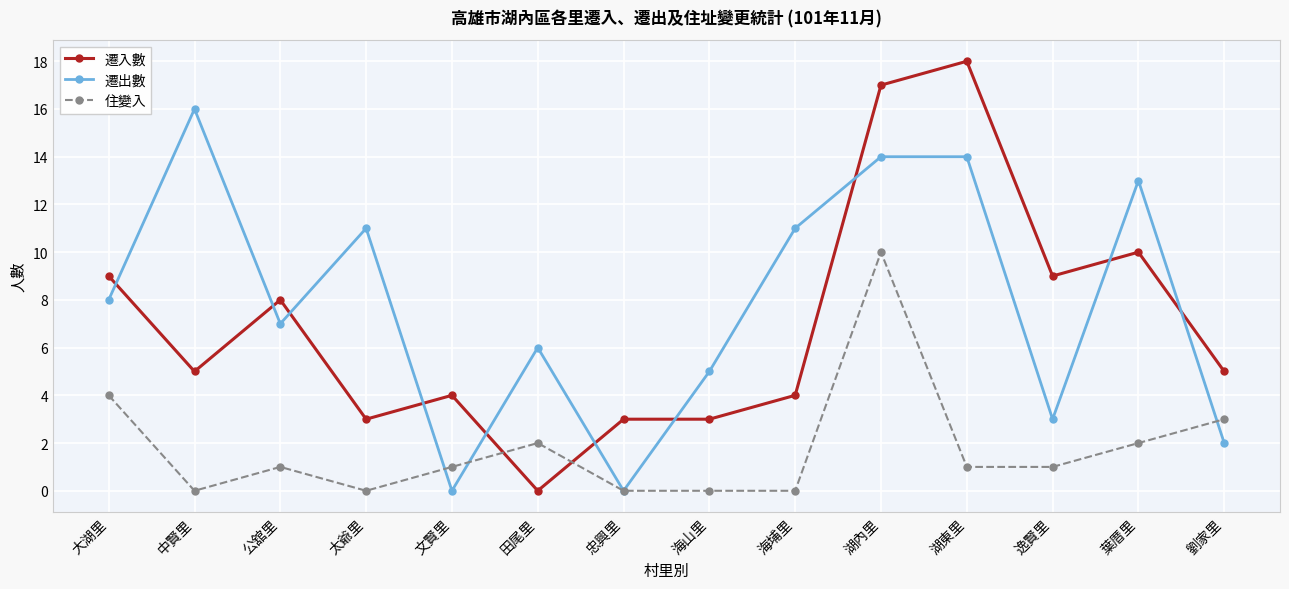

Count the number of data series in this chart.

3